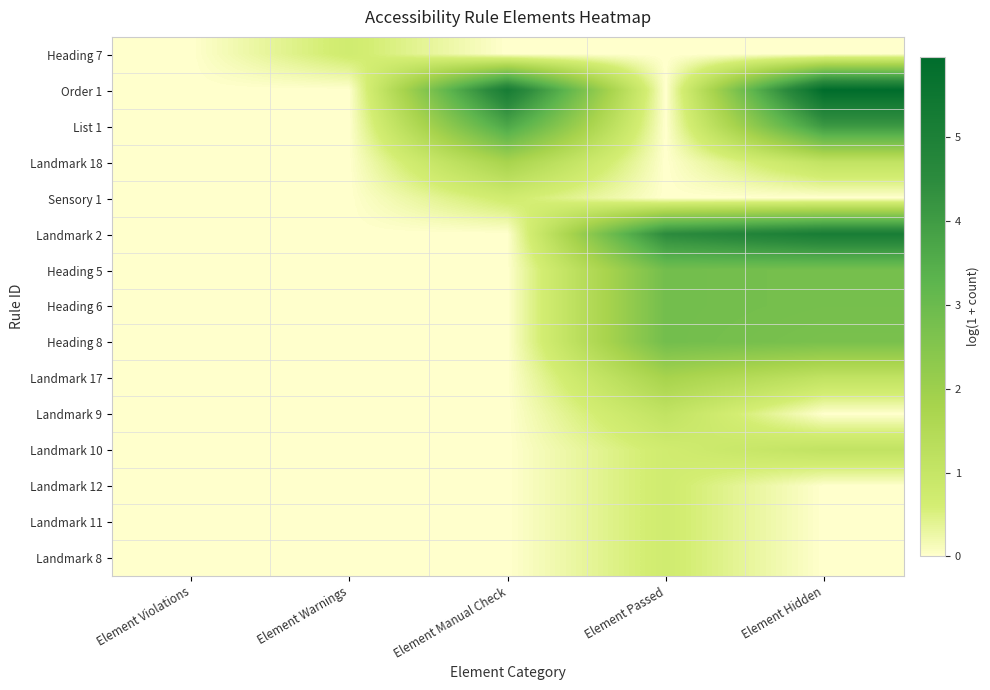

Reading right to left, list all the values displayed in this chart.

Heading 7: Element Hidden=0.0	Element Passed=0.0	Element Manual Check=0.0	Element Warnings=0.7	Element Violations=0.0
Order 1: Element Hidden=6.0	Element Passed=0.0	Element Manual Check=5.2	Element Warnings=0.0	Element Violations=0.0
List 1: Element Hidden=4.1	Element Passed=0.0	Element Manual Check=3.7	Element Warnings=0.0	Element Violations=0.0
Landmark 18: Element Hidden=1.1	Element Passed=0.0	Element Manual Check=1.8	Element Warnings=0.0	Element Violations=0.0
Sensory 1: Element Hidden=0.0	Element Passed=0.0	Element Manual Check=0.7	Element Warnings=0.0	Element Violations=0.0
Landmark 2: Element Hidden=5.2	Element Passed=4.5	Element Manual Check=0.0	Element Warnings=0.0	Element Violations=0.0
Heading 5: Element Hidden=2.8	Element Passed=2.8	Element Manual Check=0.0	Element Warnings=0.0	Element Violations=0.0
Heading 6: Element Hidden=2.8	Element Passed=2.8	Element Manual Check=0.0	Element Warnings=0.0	Element Violations=0.0
Heading 8: Element Hidden=2.7	Element Passed=2.8	Element Manual Check=0.0	Element Warnings=0.0	Element Violations=0.0
Landmark 17: Element Hidden=1.1	Element Passed=1.8	Element Manual Check=0.0	Element Warnings=0.0	Element Violations=0.0
Landmark 9: Element Hidden=0.0	Element Passed=1.1	Element Manual Check=0.0	Element Warnings=0.0	Element Violations=0.0
Landmark 10: Element Hidden=1.1	Element Passed=0.7	Element Manual Check=0.0	Element Warnings=0.0	Element Violations=0.0
Landmark 12: Element Hidden=0.0	Element Passed=0.7	Element Manual Check=0.0	Element Warnings=0.0	Element Violations=0.0
Landmark 11: Element Hidden=0.0	Element Passed=0.7	Element Manual Check=0.0	Element Warnings=0.0	Element Violations=0.0
Landmark 8: Element Hidden=0.0	Element Passed=0.7	Element Manual Check=0.0	Element Warnings=0.0	Element Violations=0.0